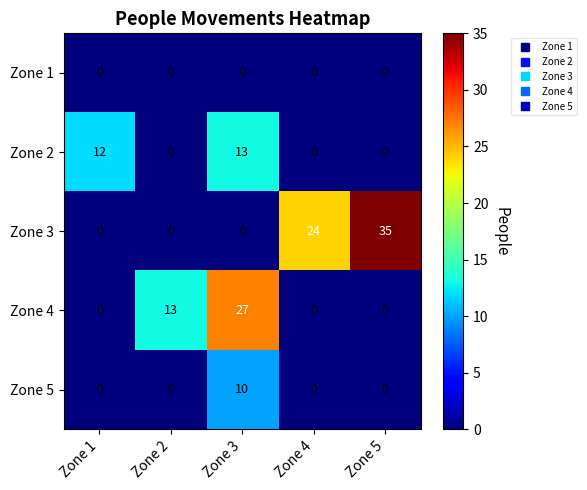

At which category is the sum across all series the highest?

Zone 3